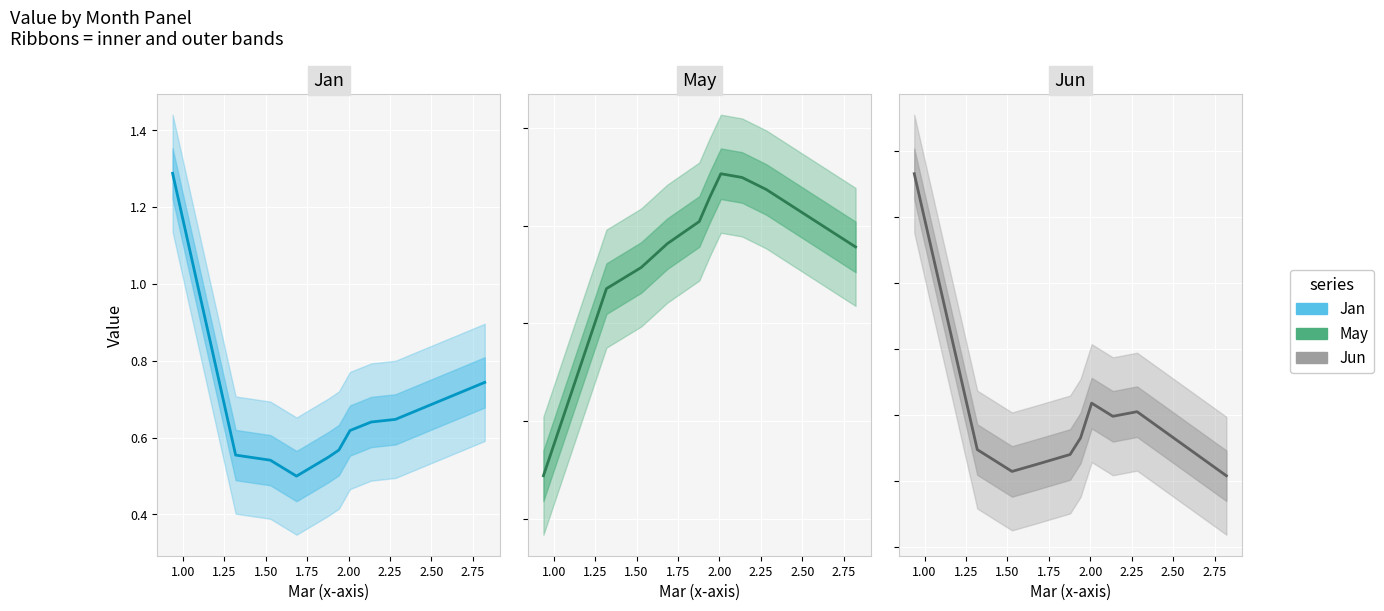

What is the average value of the Jan series?

0.7